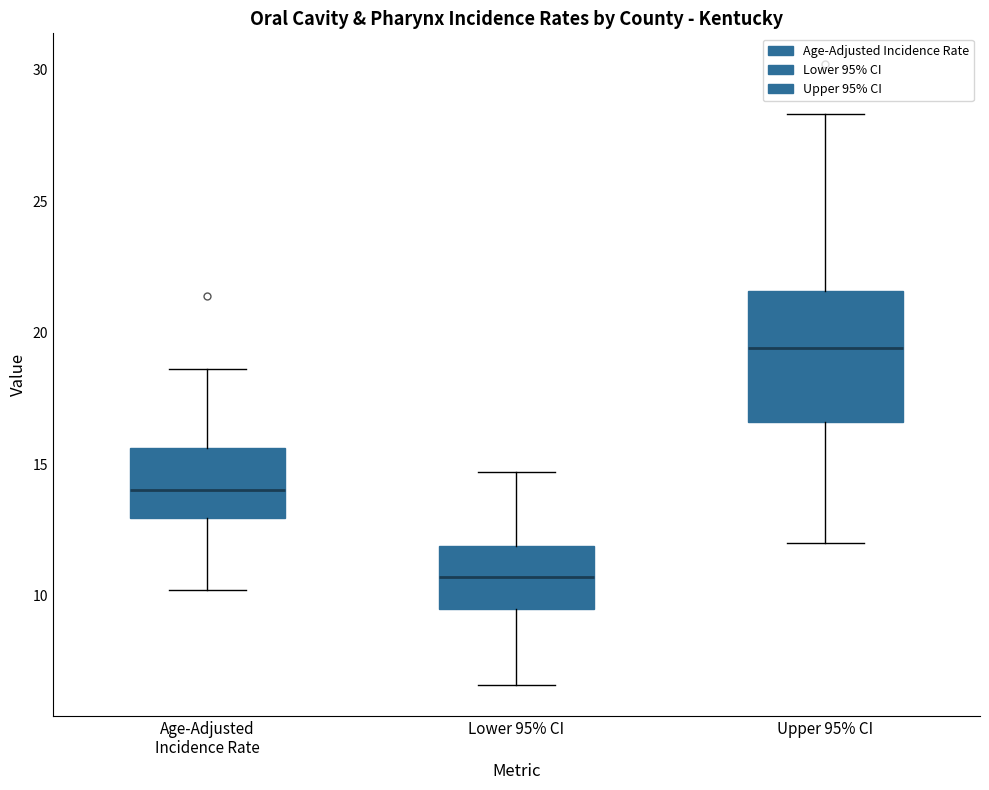

Reading left to right, transcribe this box plot: for each box, give where its median line is, the range the box spans, and where its two whiskers end, as read against the y-axis. The values are not printed on the chart, so give them approximately, as read against the axis.

Age-Adjusted Incidence Rate: median 14.0, box 13.0 to 15.5, whiskers 10.0 to 18.5
Lower 95% CI: median 10.5, box 9.5 to 12.0, whiskers 6.5 to 14.5
Upper 95% CI: median 19.5, box 16.5 to 21.5, whiskers 12.0 to 28.5